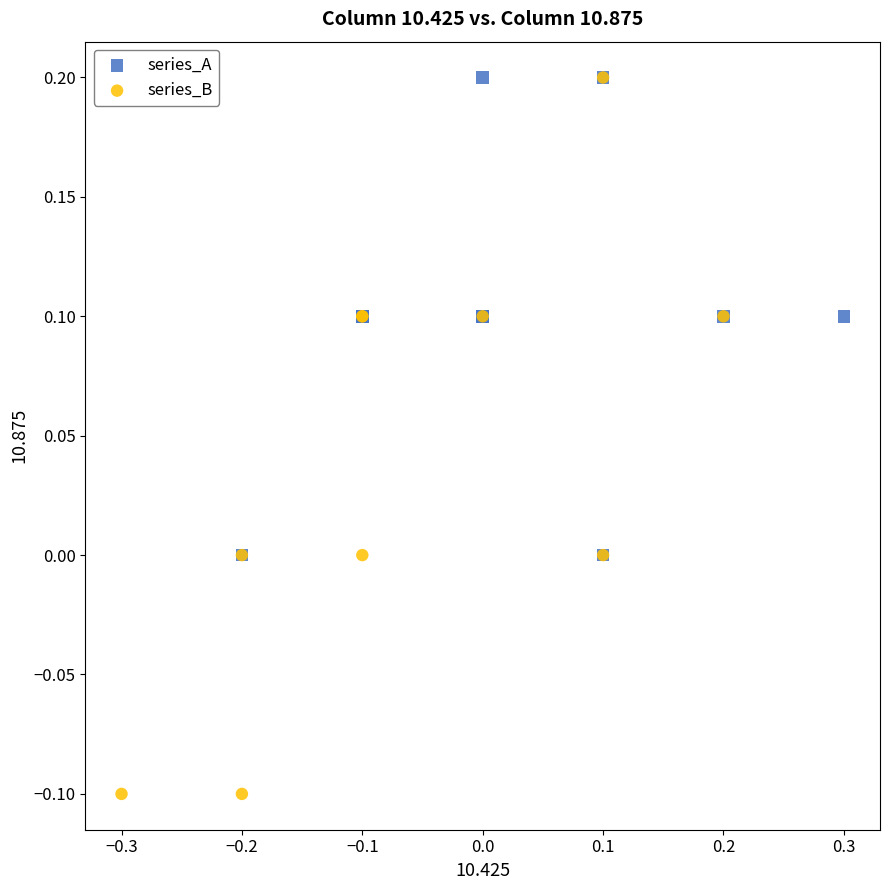

Which series contains the lowest Y value?

series_B